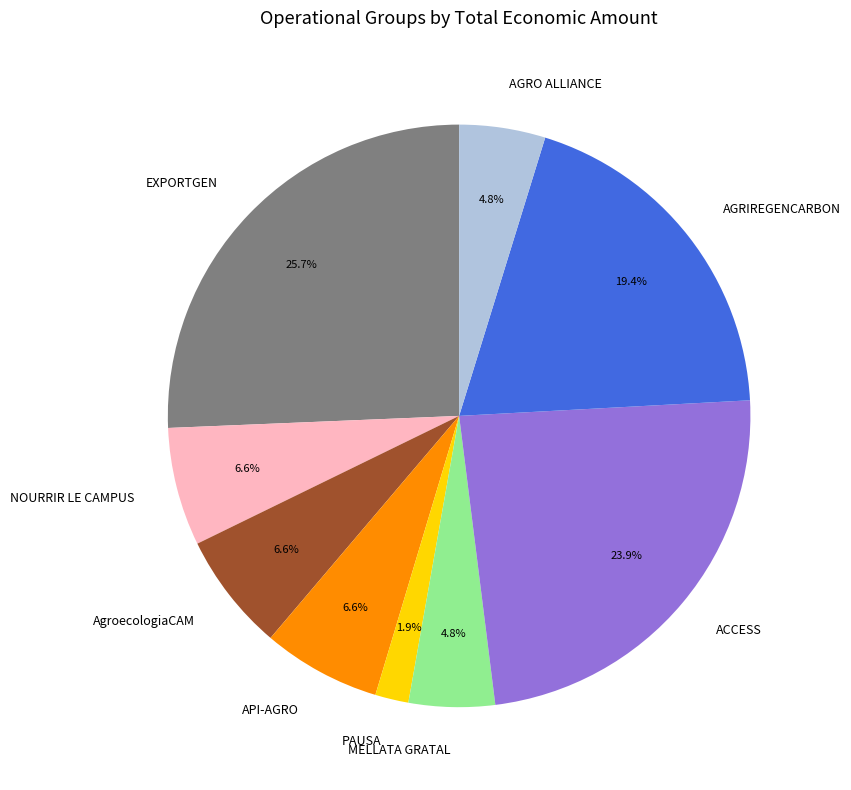

What is the ratio of the value at EXPORTGEN to the value at API-AGRO?

3.9